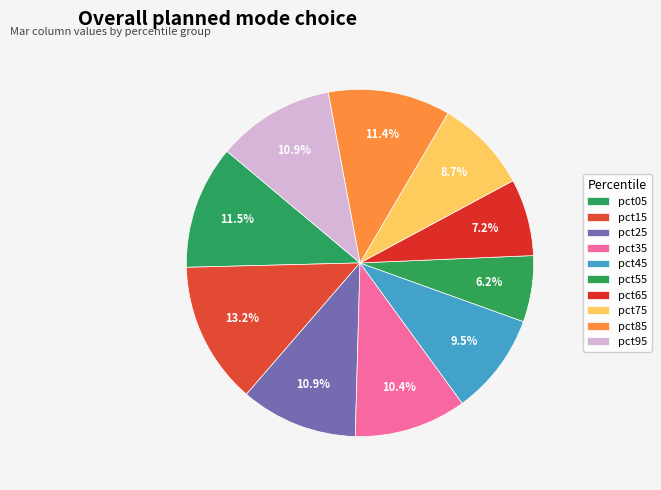

The pct75 slice represents 9% of the pie. True or false?

True